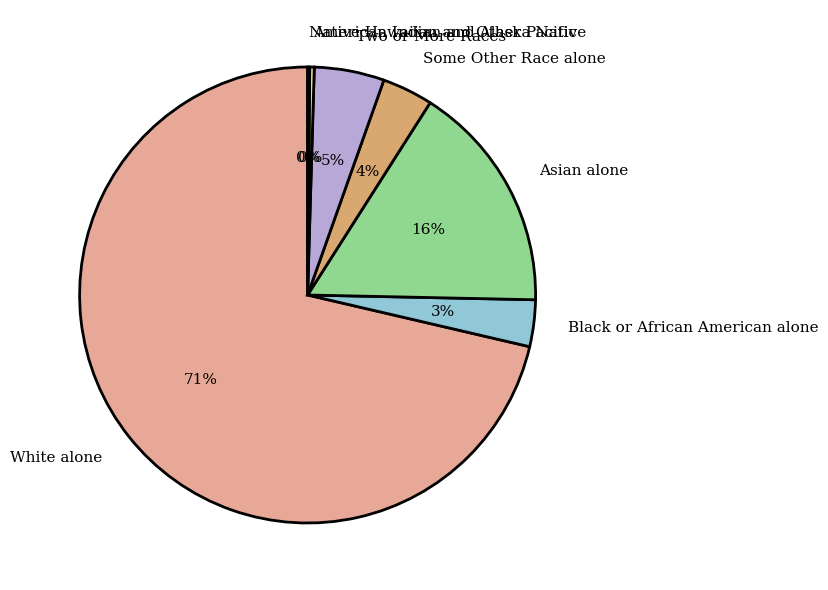

To the nearest percent, what is the average slice percentage?

14%